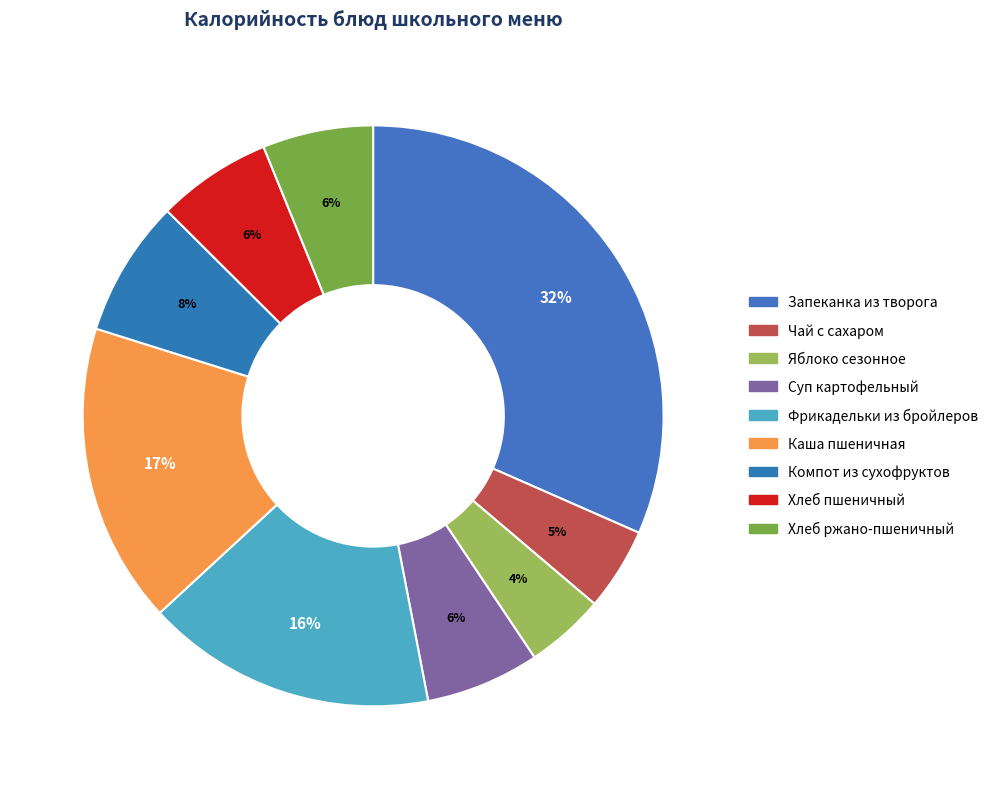

What is the smallest slice in the pie chart?

Яблоко сезонное